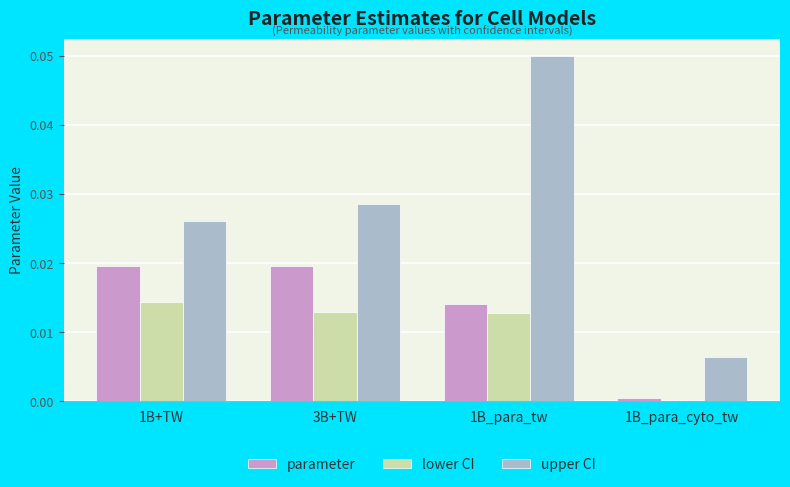

Which series changed the most between 1B_para_tw and 1B_para_cyto_tw?

upper CI